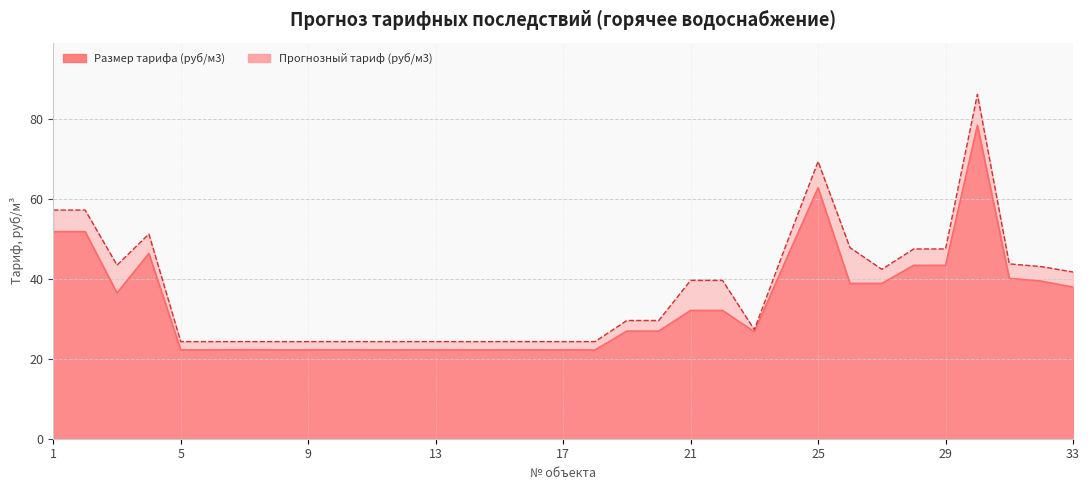

What is the value of the Прогнозный тариф (руб/м3) point at the 27th from the left?

42.4